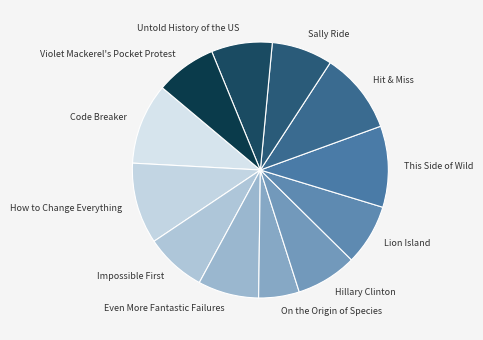

Approximately how many times larger is the value at This Side of Wild compared to Hillary Clinton?

1.3